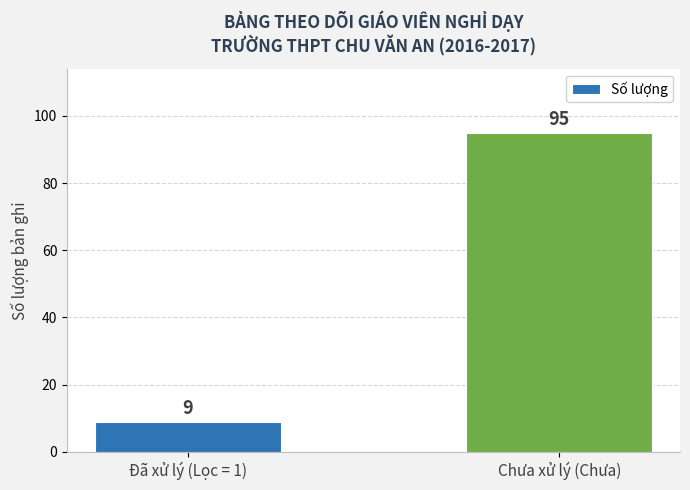

Rank the categories by value from highest to lowest.

Chưa xử lý (Chưa), Đã xử lý (Lọc = 1)